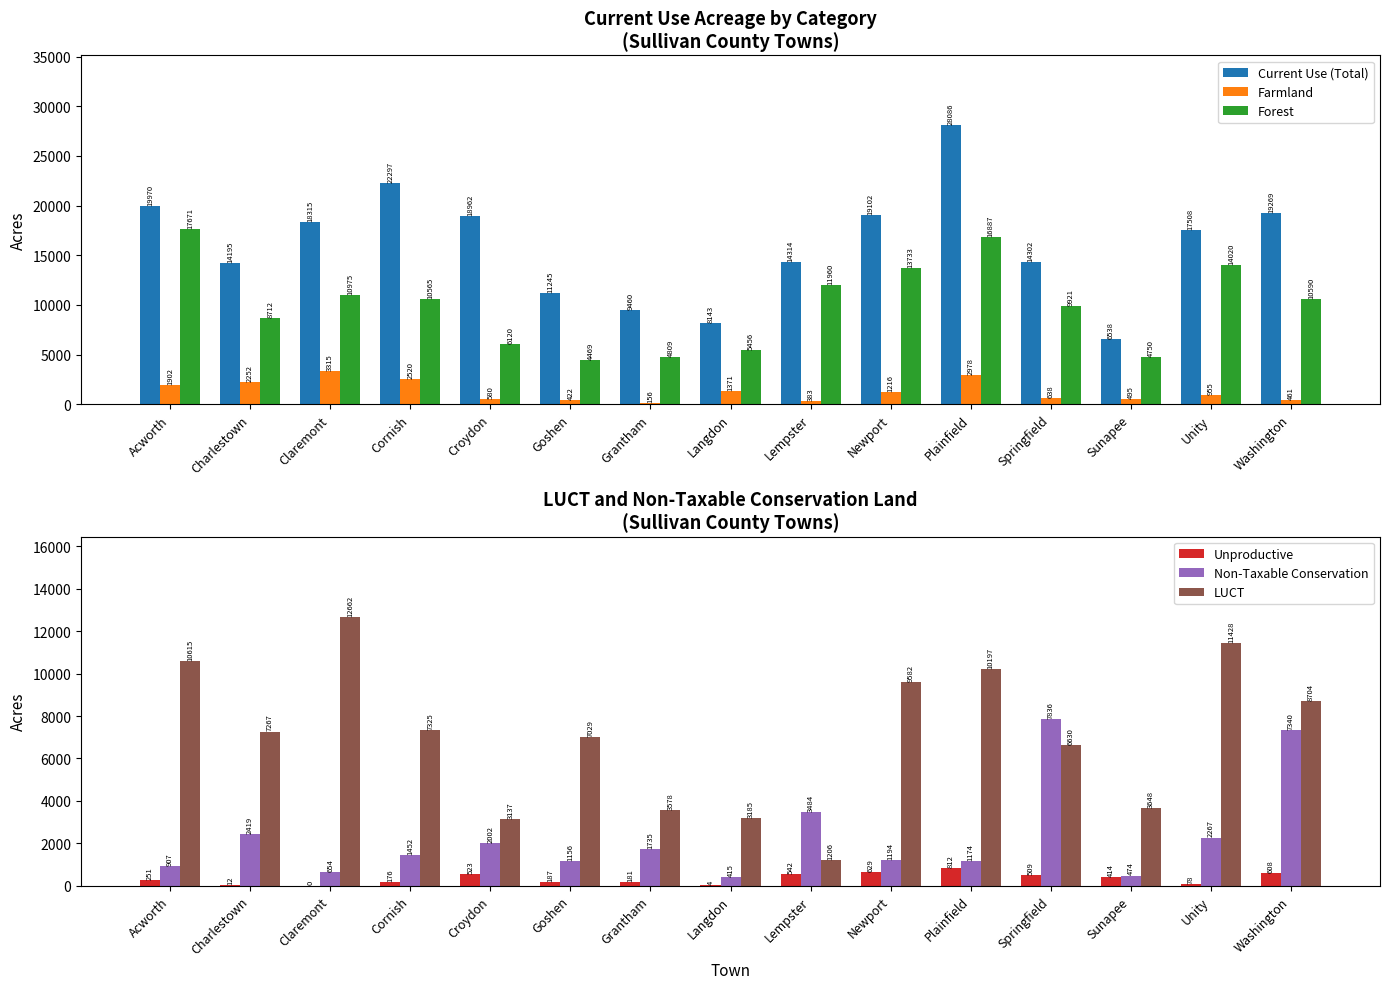

Which series changed the most between Acworth and Langdon?

Forest